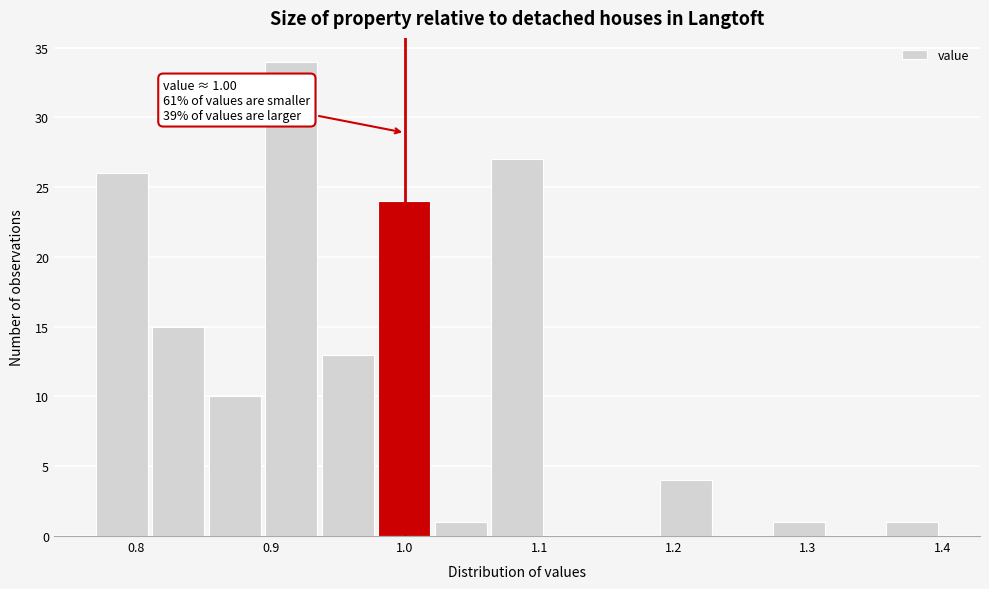

Over which range of the x-axis is the bar tallest?

0.896 to 0.938